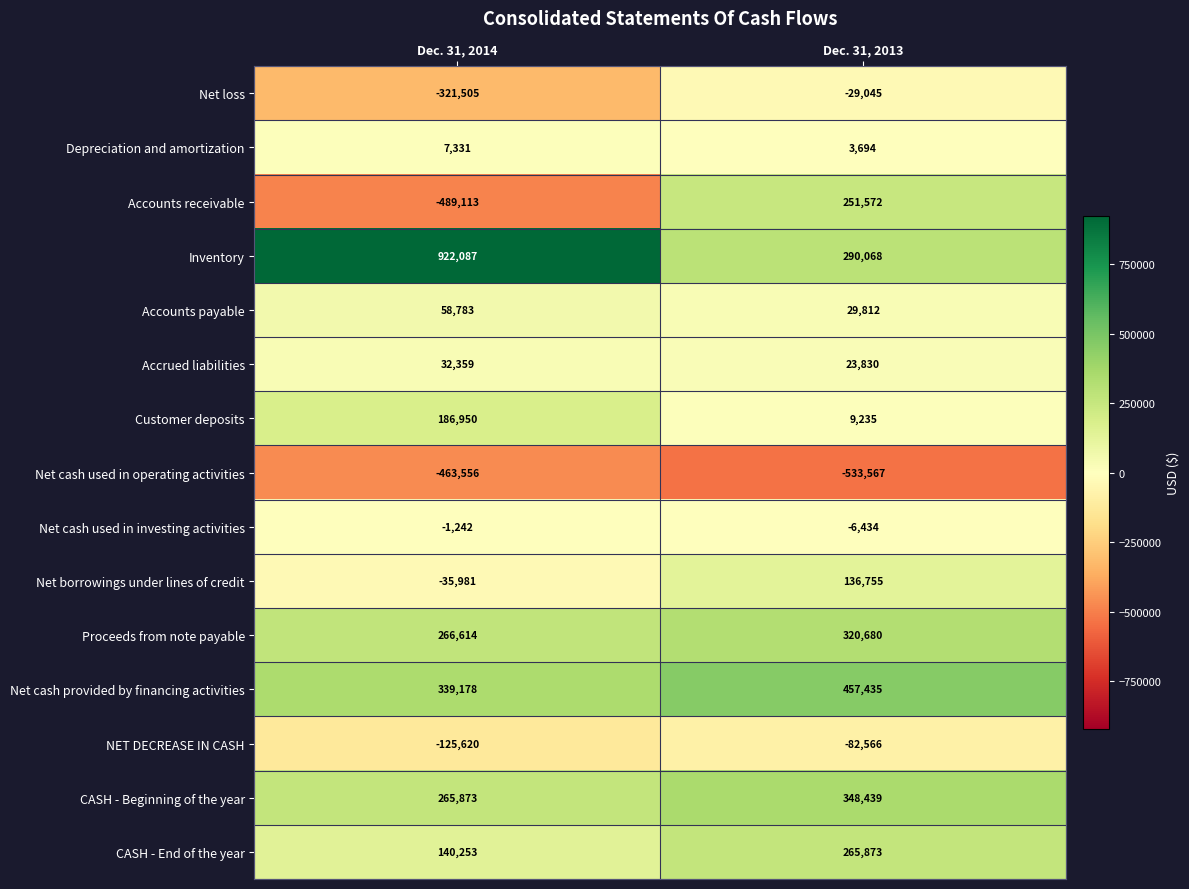

Rank the series at Dec. 31, 2014 from lowest to highest value.

Accounts receivable, Net cash used in operating activities, Net loss, NET DECREASE IN CASH, Net borrowings under lines of credit, Net cash used in investing activities, Depreciation and amortization, Accrued liabilities, Accounts payable, CASH - End of the year, Customer deposits, CASH - Beginning of the year, Proceeds from note payable, Net cash provided by financing activities, Inventory